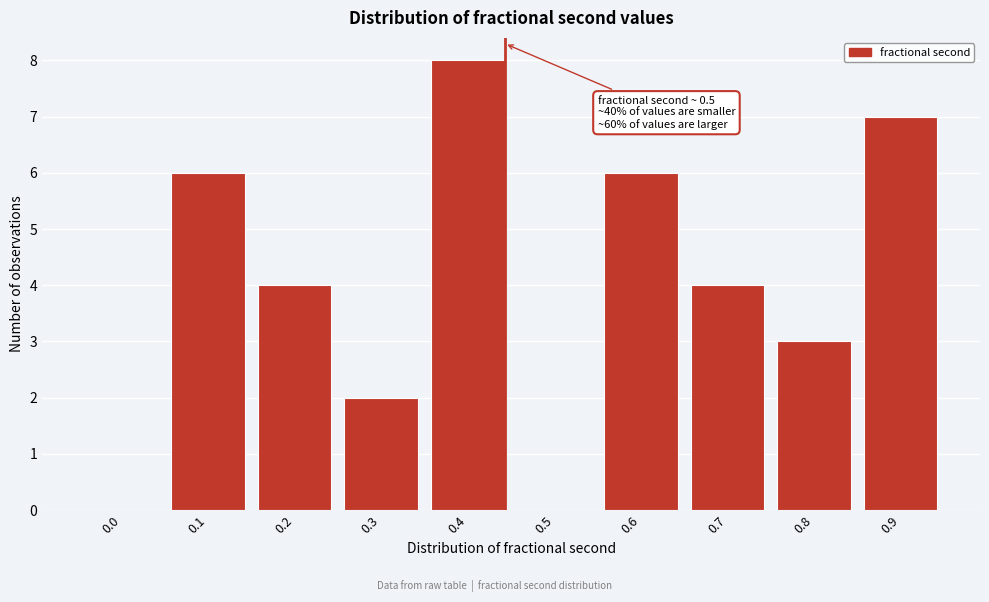

Reading left to right, transcribe all the data shown in this chart.

0.0=0	0.1=6	0.2=4	0.3=2	0.4=8	0.5=0	0.6=6	0.7=4	0.8=3	0.9=7